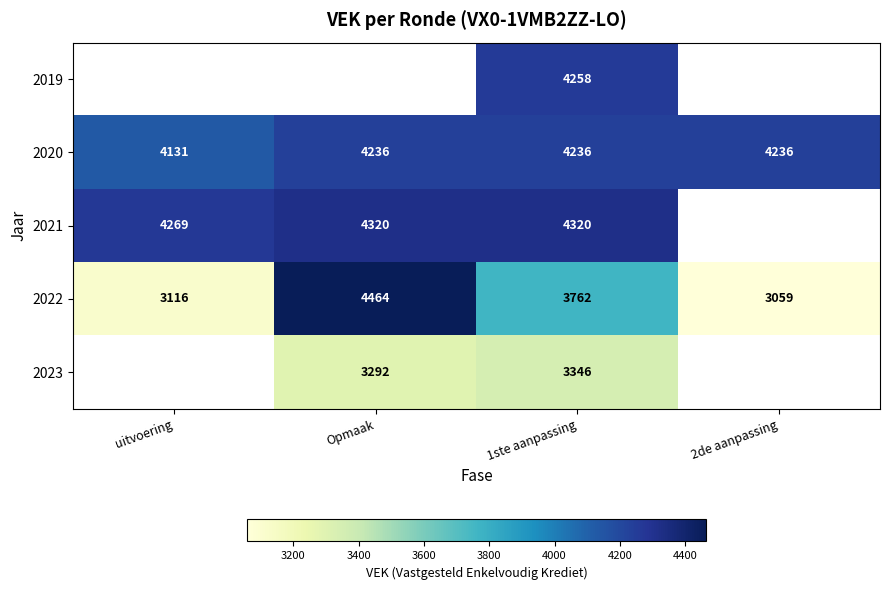

Is it true that 2021 equals 2712 at 1ste aanpassing?

False